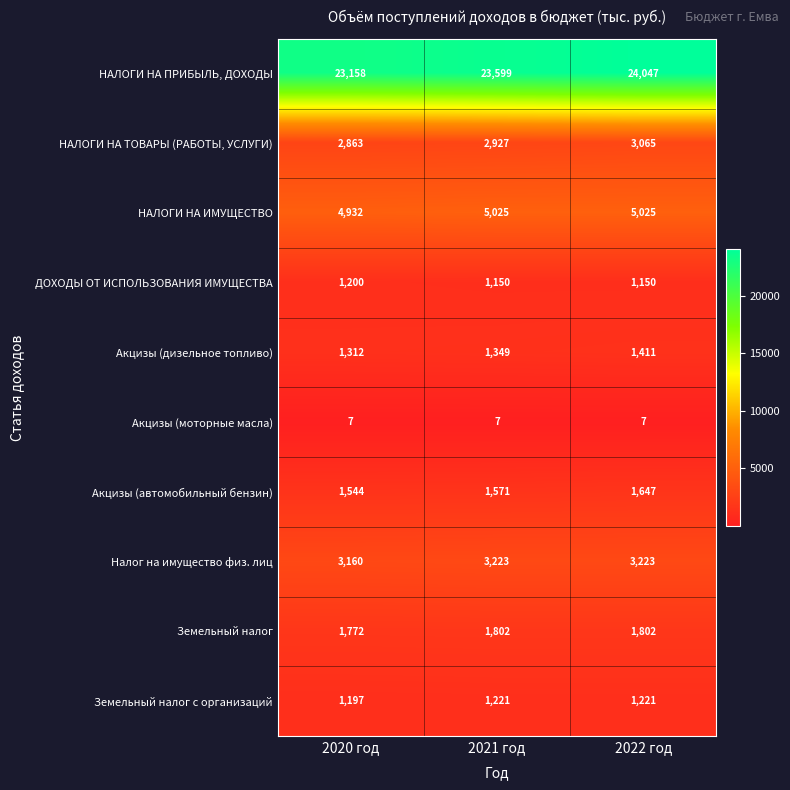

At which category is the sum across all series the highest?

2022 год